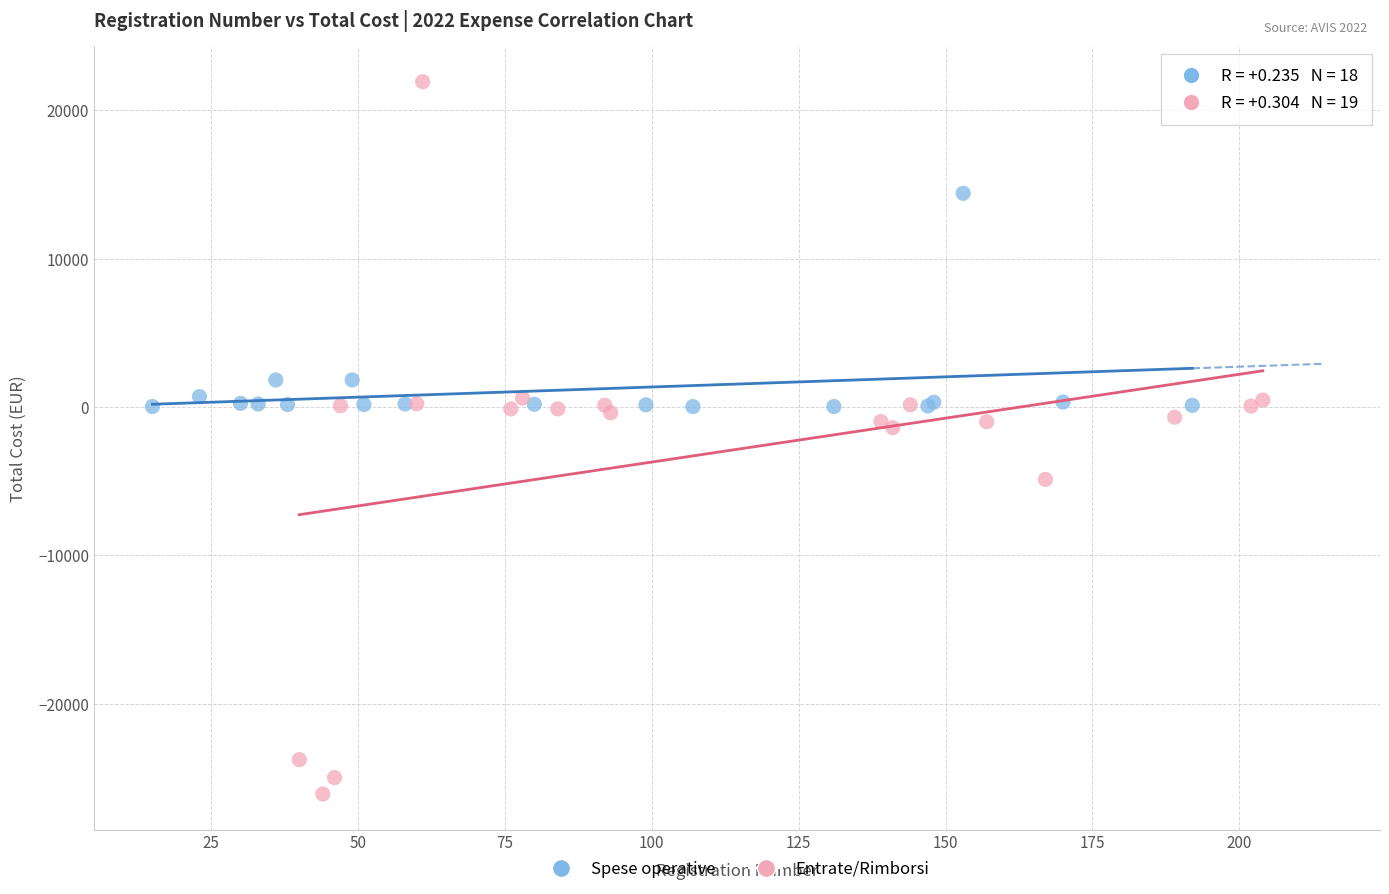

Which series has the largest Y range (max minus min)?

Entrate/Rimborsi